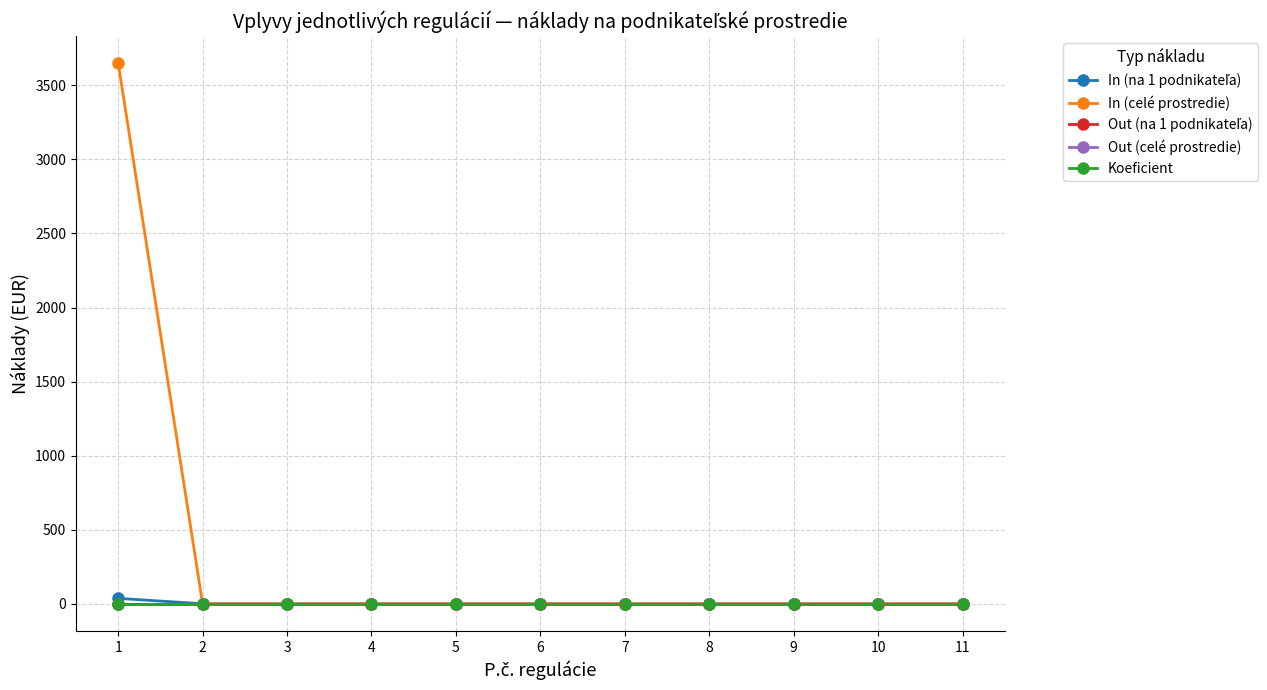

Does the chart have visible grid lines?

Yes